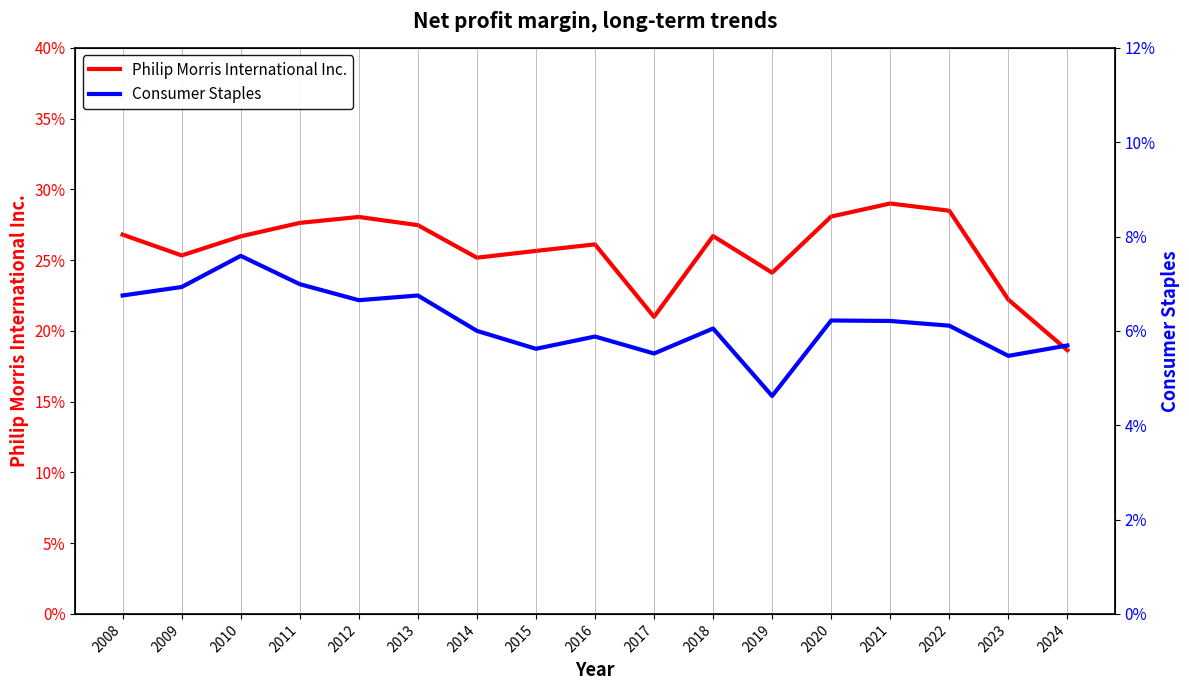

What is the average value of the Consumer Staples series?

0.1